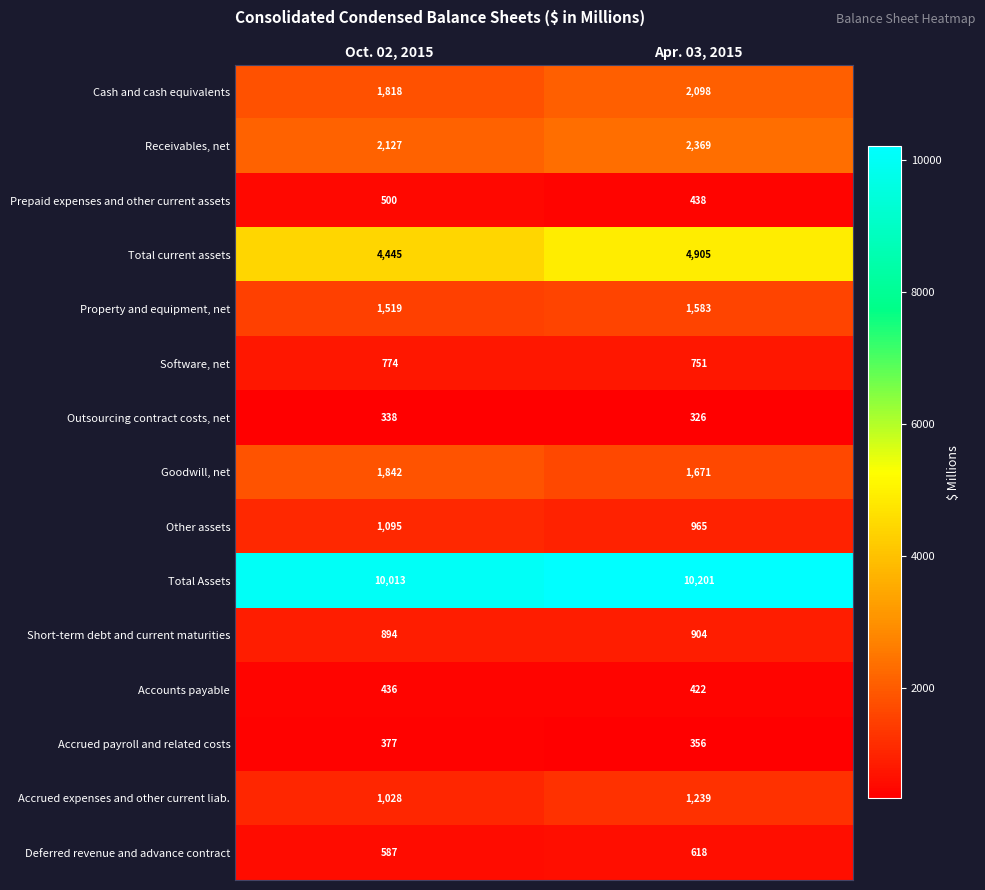

At which category does the chart reach its minimum across all series?

Apr. 03, 2015